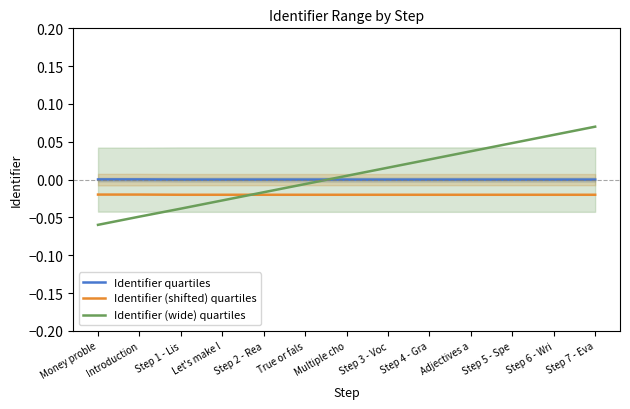

What is the minimum value shown in the chart?

-0.1